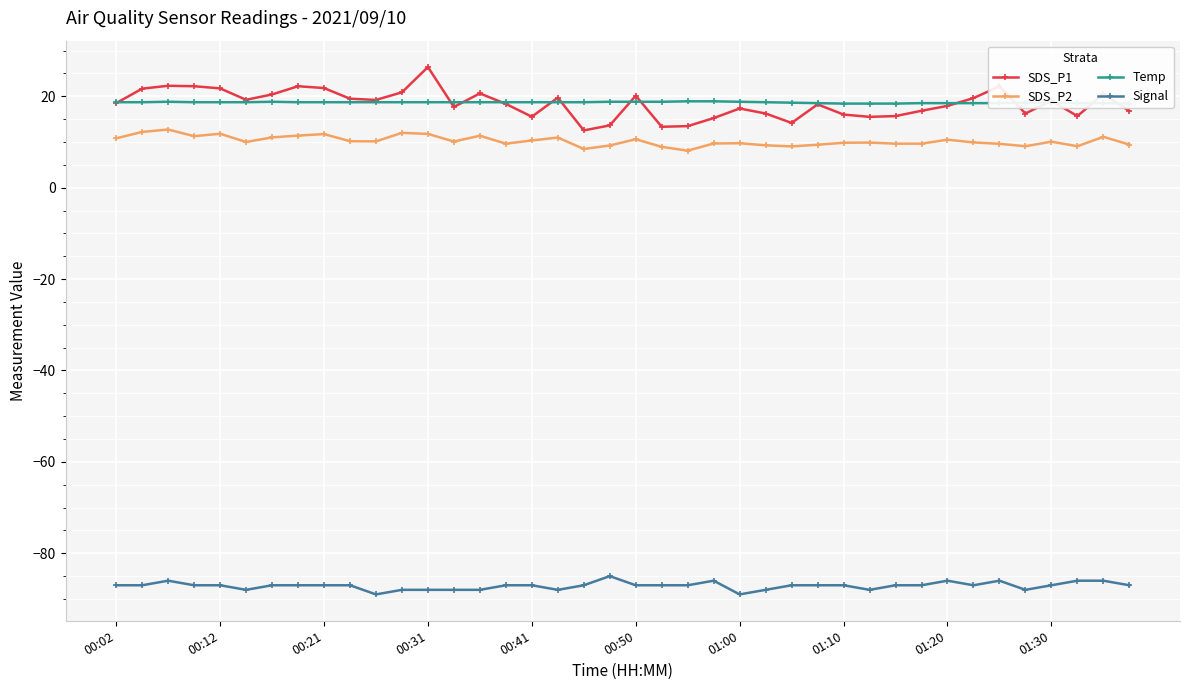

What is the difference between the maximum and minimum values in the Signal series?

4.0